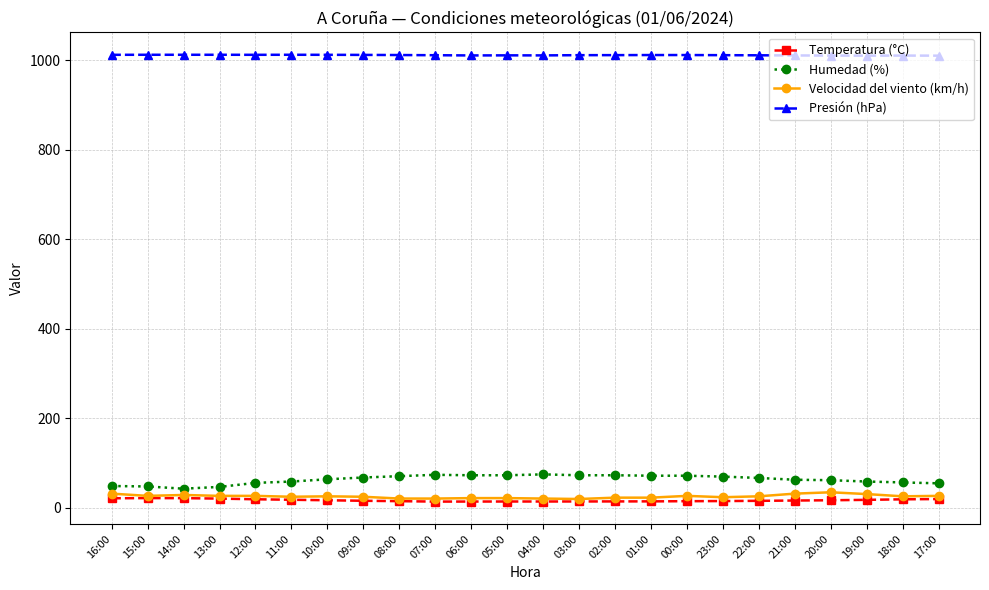

What is the total value across all series at 20:00?

1124.4